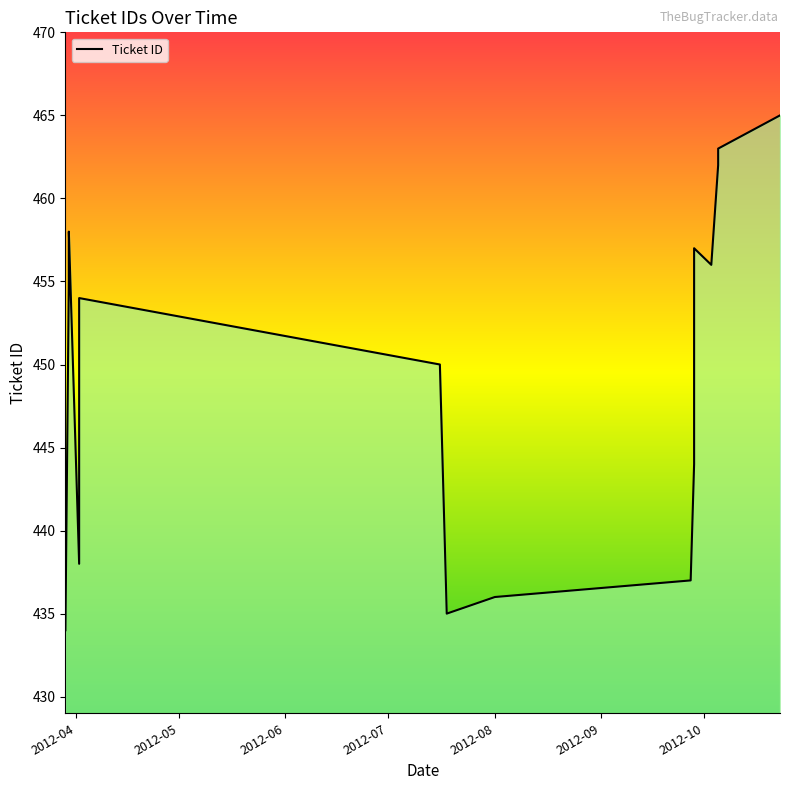

What is the average value?

449